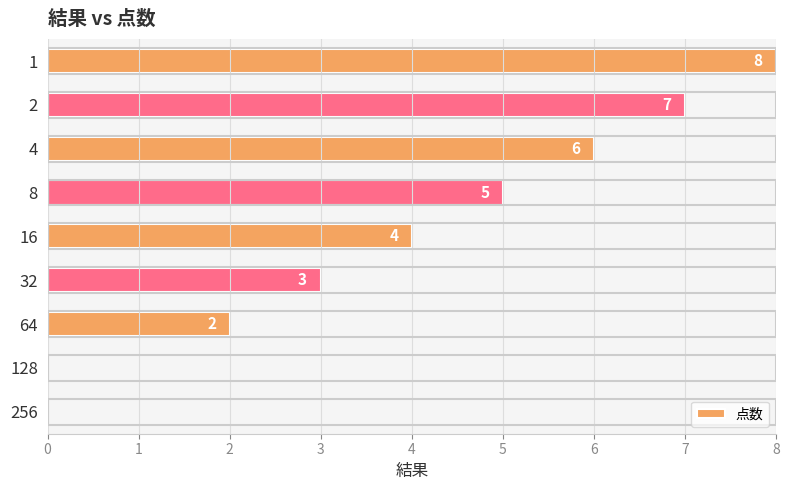

What is the ratio of the value at 2 to the value at 64?

3.5